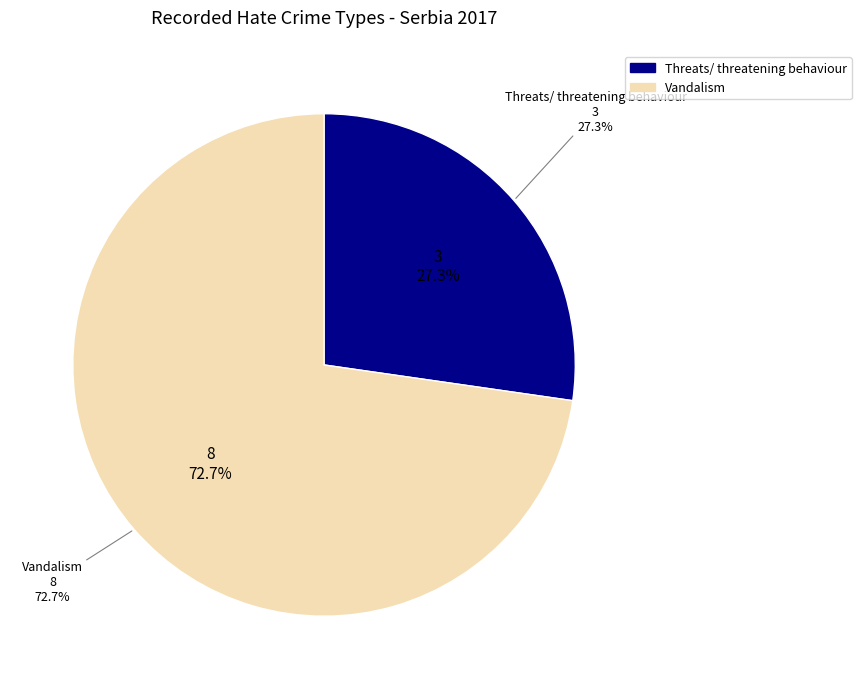

To the nearest percent, what portion does Vandalism represent?

73%